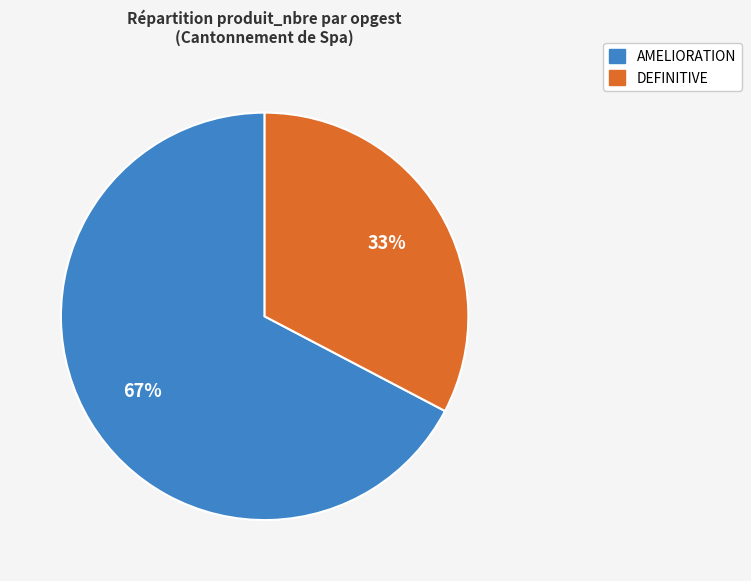

Does any single category account for the majority?

Yes